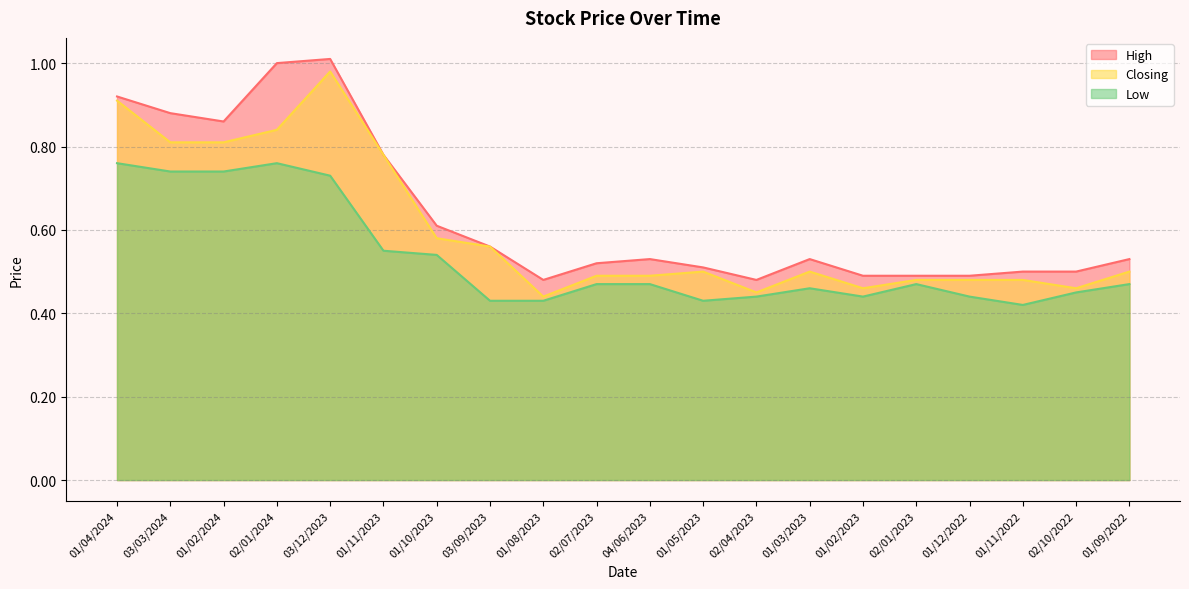

Does the chart have visible grid lines?

Yes